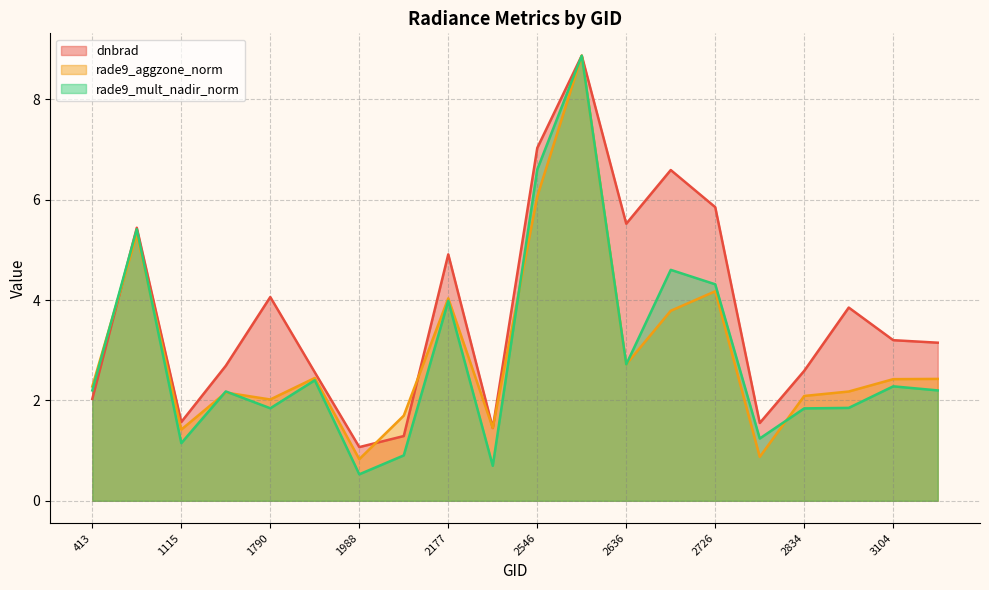

What is the spread (max minus min) of values at 440?

0.1